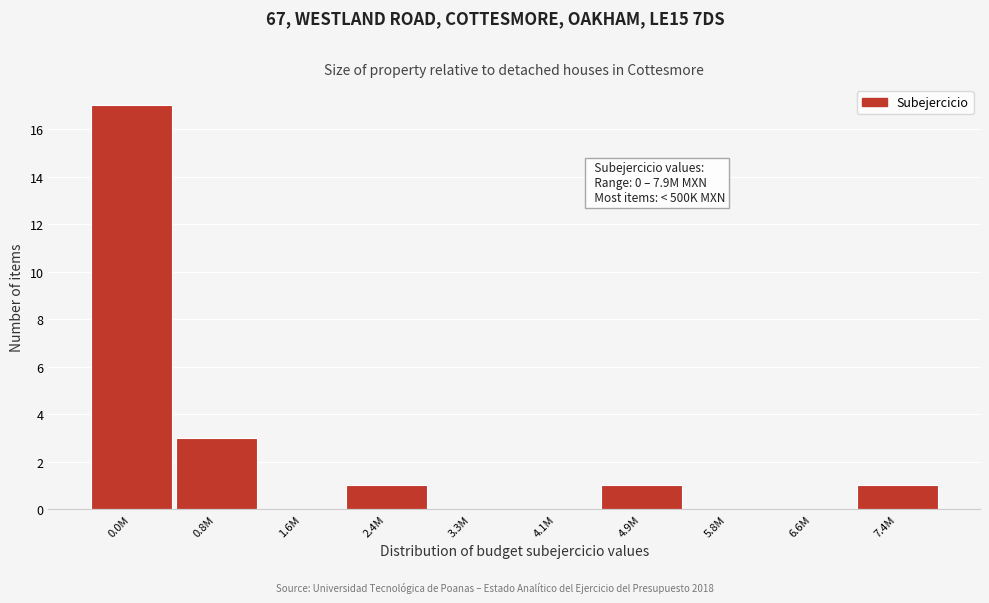

Reading right to left, transcribe all the data shown in this chart.

7.4M=1	6.6M=0	5.8M=0	4.9M=1	4.1M=0	3.3M=0	2.4M=1	1.6M=0	0.8M=3	0.0M=17